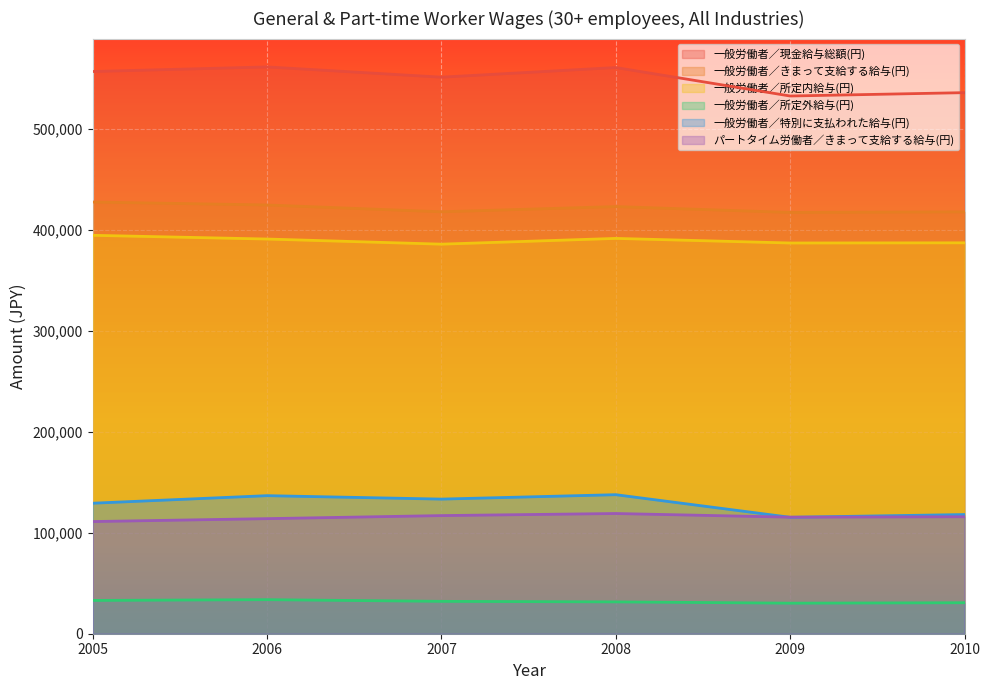

True or false: 一般労働者／所定外給与(円) and パートタイム労働者／きまって支給する給与(円) intersect in this chart.

False